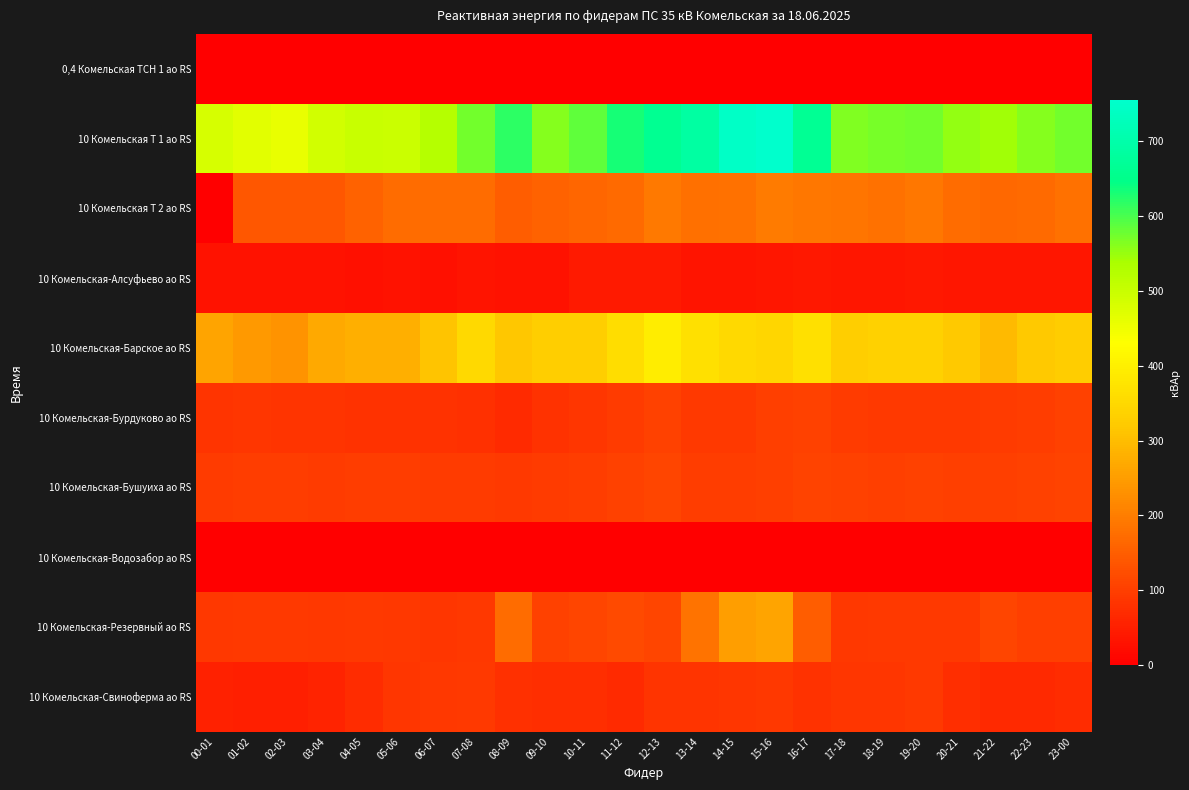

Rank the series at 14-15 from lowest to highest value.

0,4 Комельская ТСН 1 ао RS, 10 Комельская-Водозабор ао RS, 10 Комельская-Алсуфьево ао RS, 10 Комельская-Свиноферма ао RS, 10 Комельская-Бурдуково ао RS, 10 Комельская-Бушуиха ао RS, 10 Комельская Т 2 ао RS, 10 Комельская-Резервный ао RS, 10 Комельская-Барское ао RS, 10 Комельская Т 1 ао RS